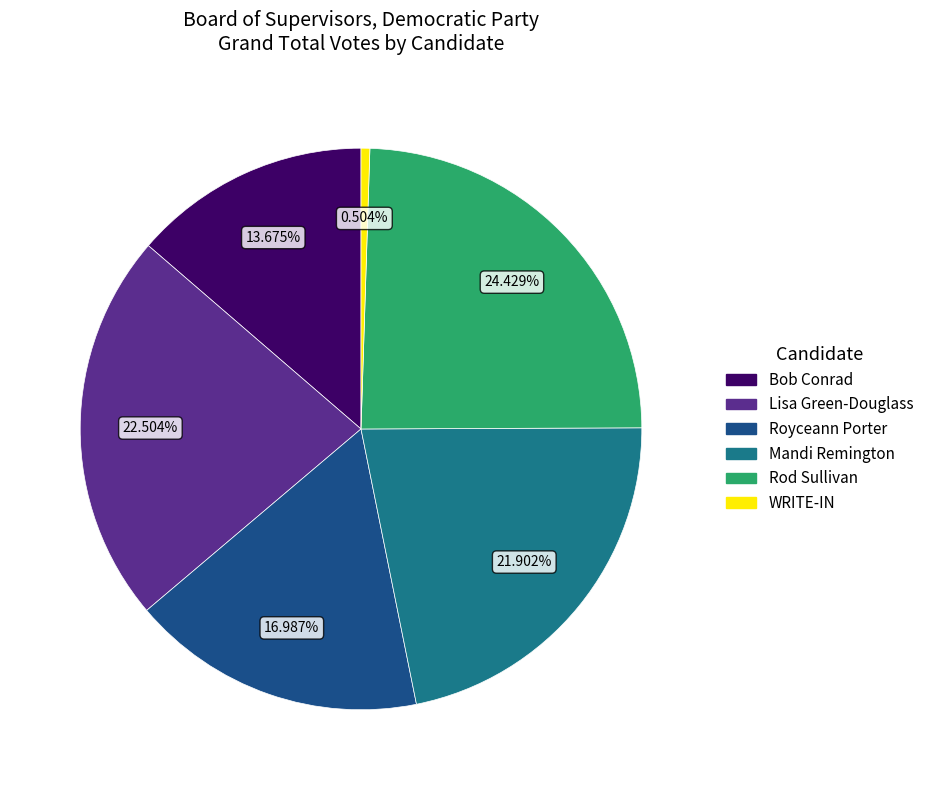

How many segments does this pie chart have?

6